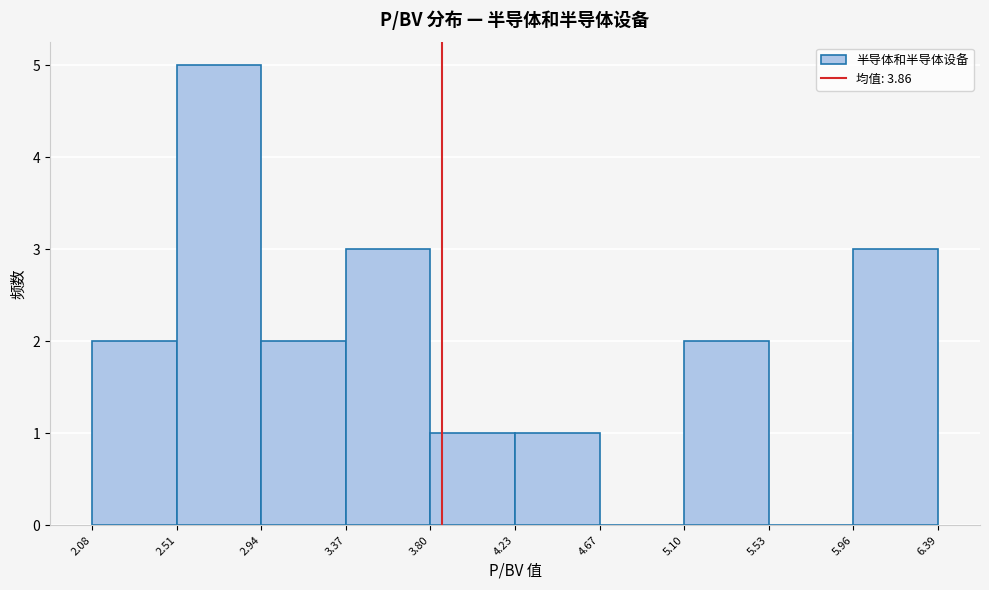

How tall is the bar that spans 5.10 to 5.53 on the x-axis? The values are not printed on the chart, so give them approximately, as read against the axis.

2